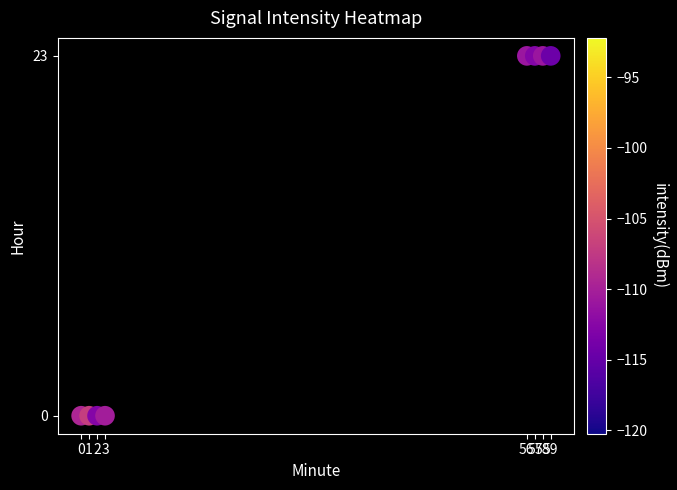

Count the number of points in this scatter plot.

8